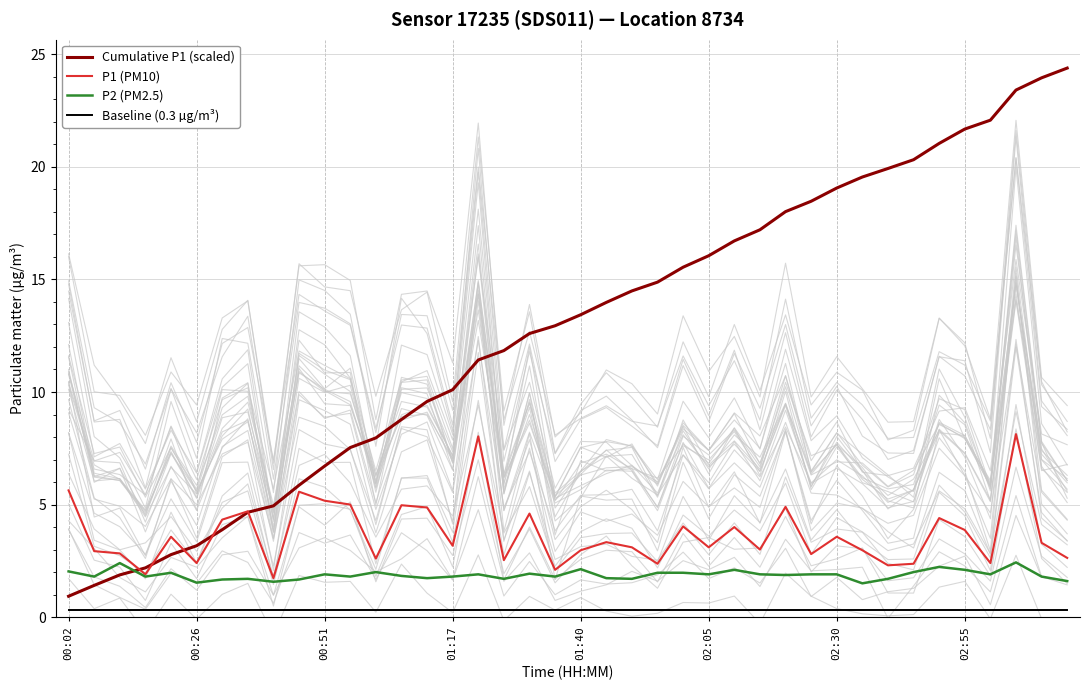

True or false: P2 (PM2.5) and P1 (PM10) intersect in this chart.

False